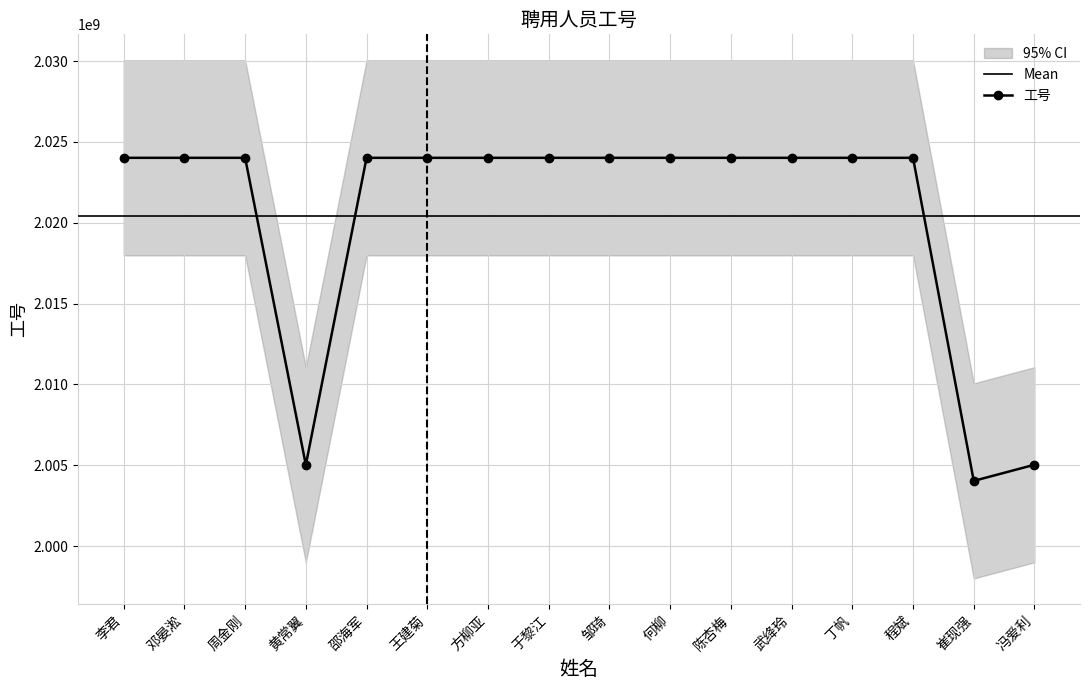

What is the approximate value at 周金刚, to the nearest 100?

2024020200